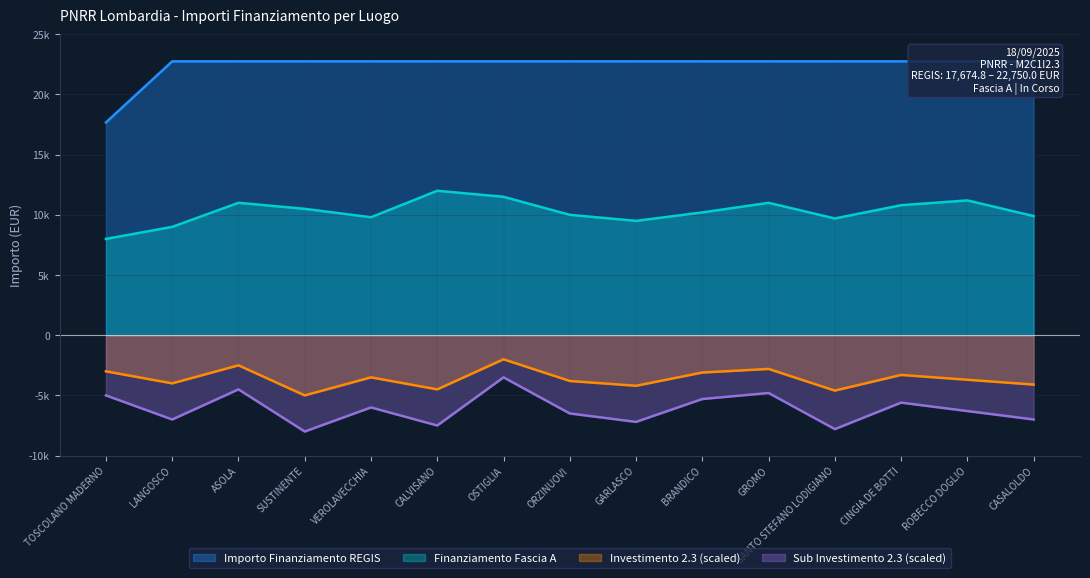

What is the label of the 11th point from the right?

VEROLAVECCHIA